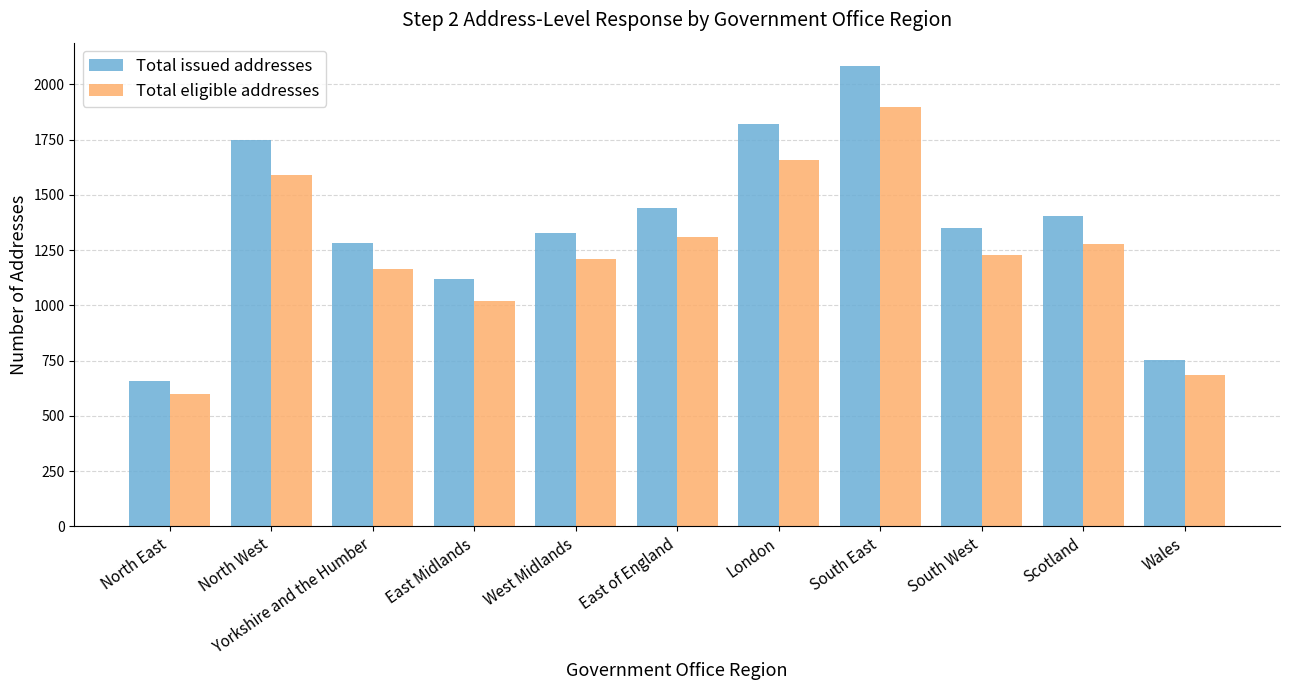

Read the Total eligible addresses value at North East, to the nearest 50.

600